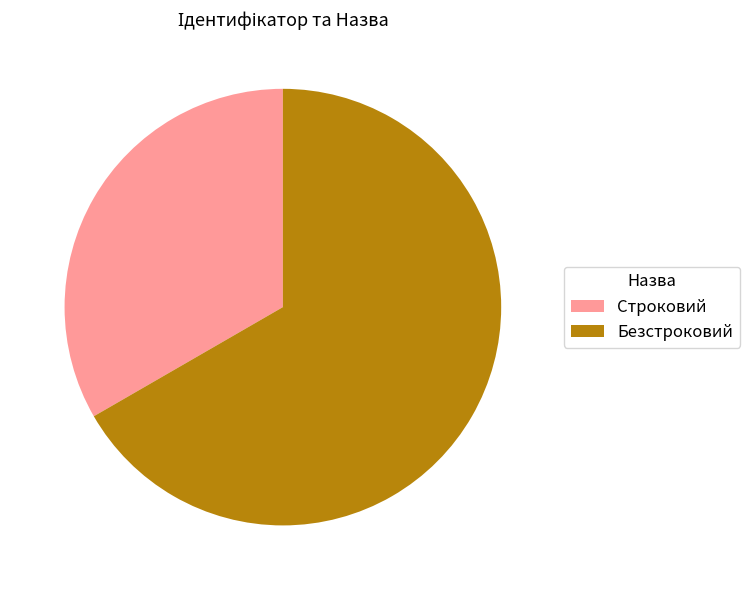

The Безстроковий slice represents 80% of the pie. True or false?

False